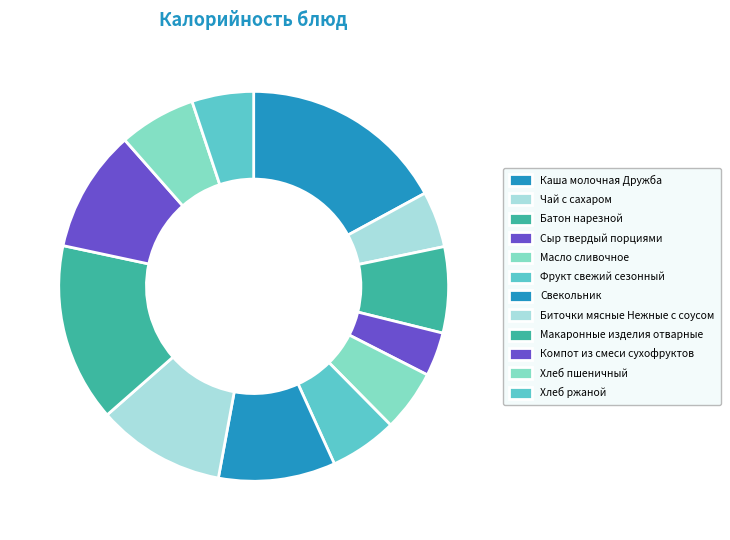

Does Чай с сахаром account for over 50% of the chart?

No